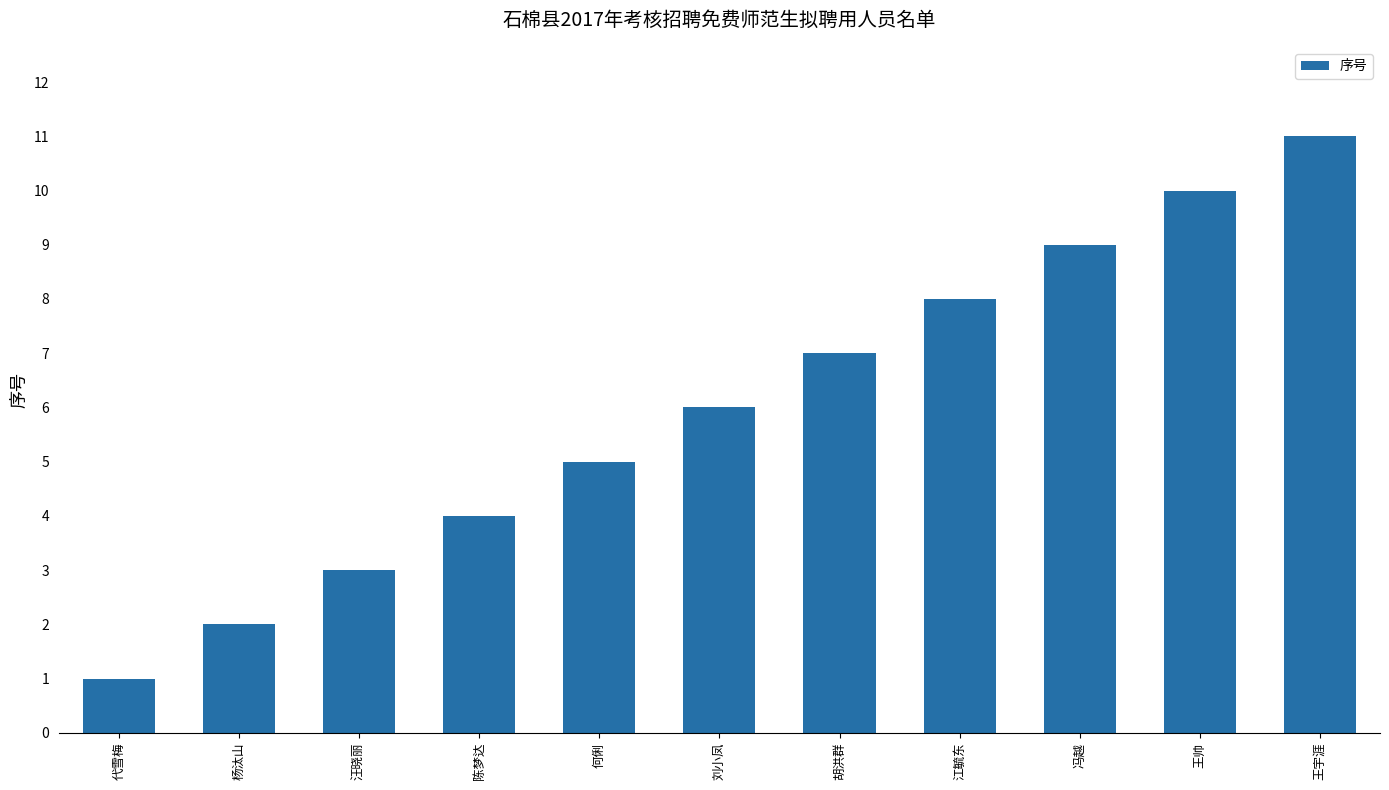

What is the sum of all values?

66